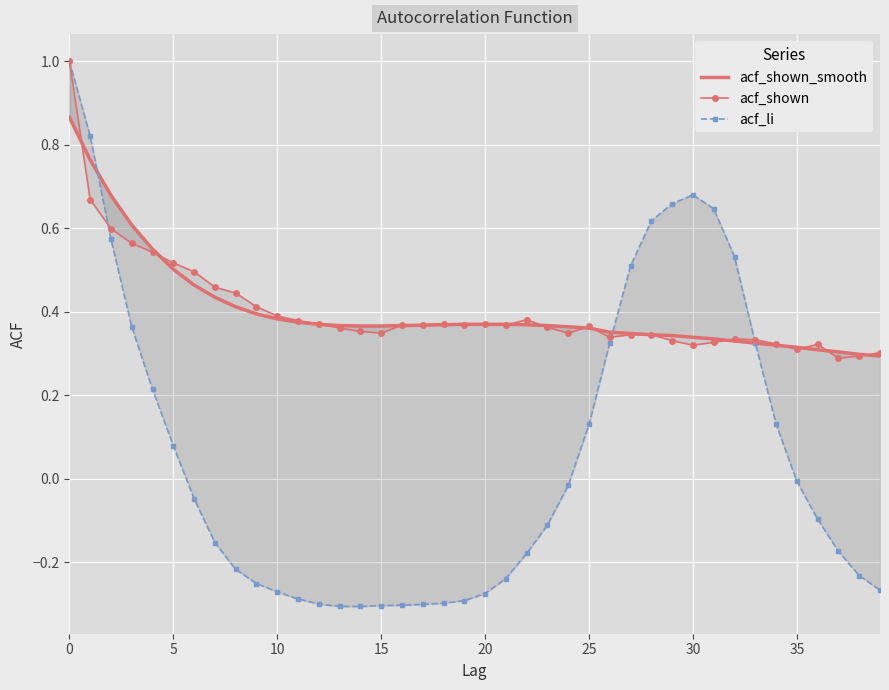

At which label is acf_shown_smooth closest to 0?

39